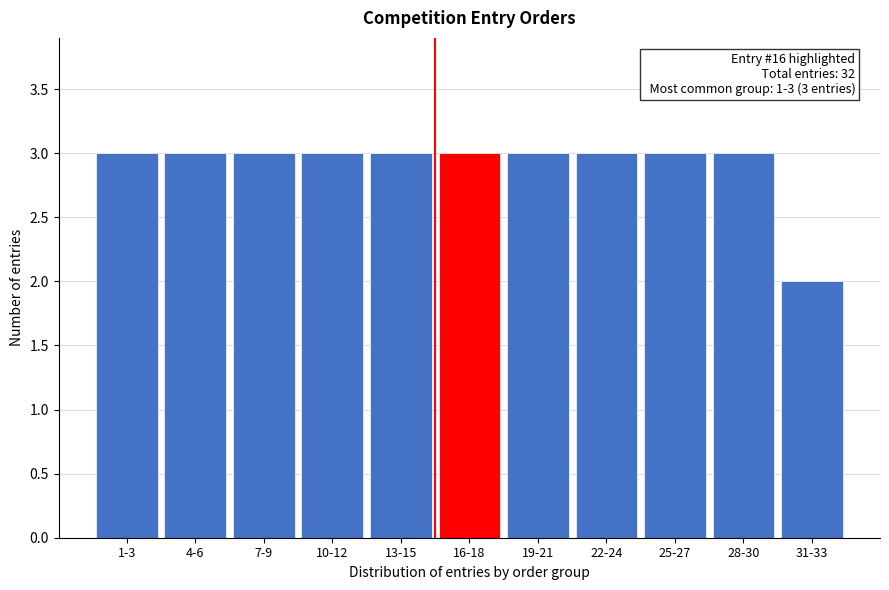

Reading left to right, list all the values displayed in this chart.

1-3=3	4-6=3	7-9=3	10-12=3	13-15=3	16-18=3	19-21=3	22-24=3	25-27=3	28-30=3	31-33=2